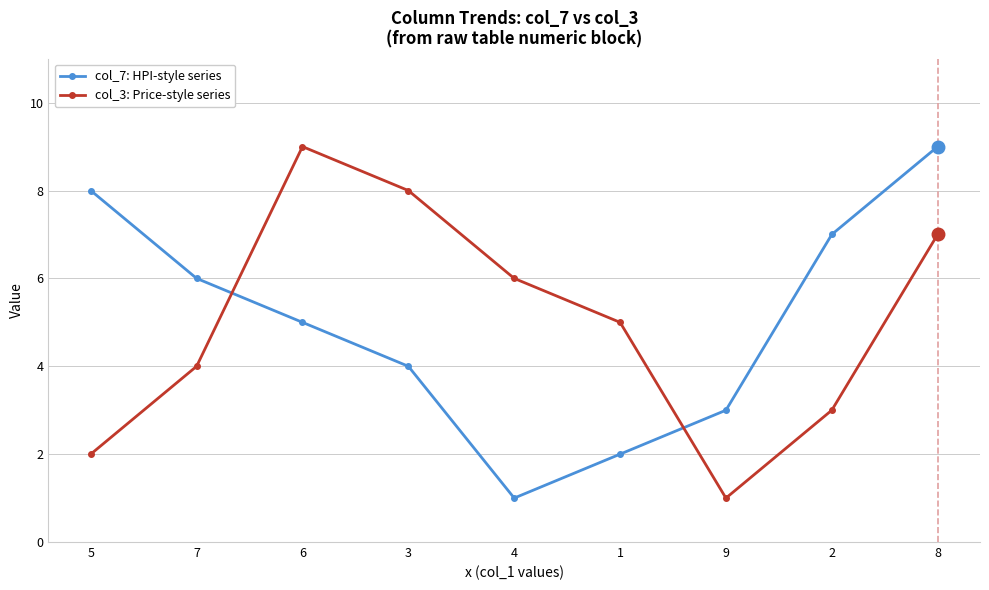

What is the difference between the col_7: HPI-style series values at 7 and 1?

4